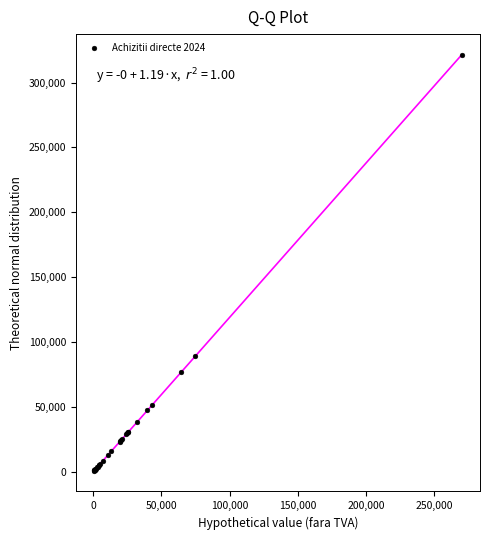

What Y value in the scatter plot is closest to 161147?

89012.0